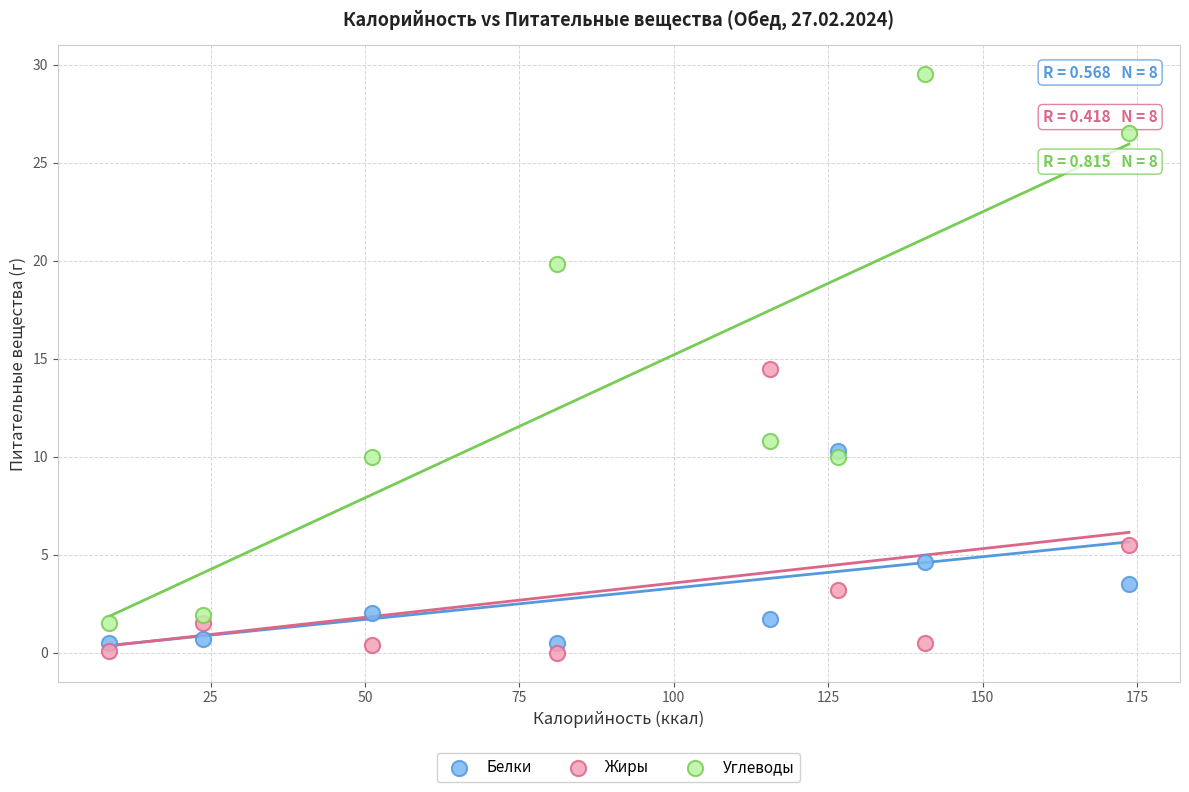

Which series has the widest spread of Y values?

Углеводы